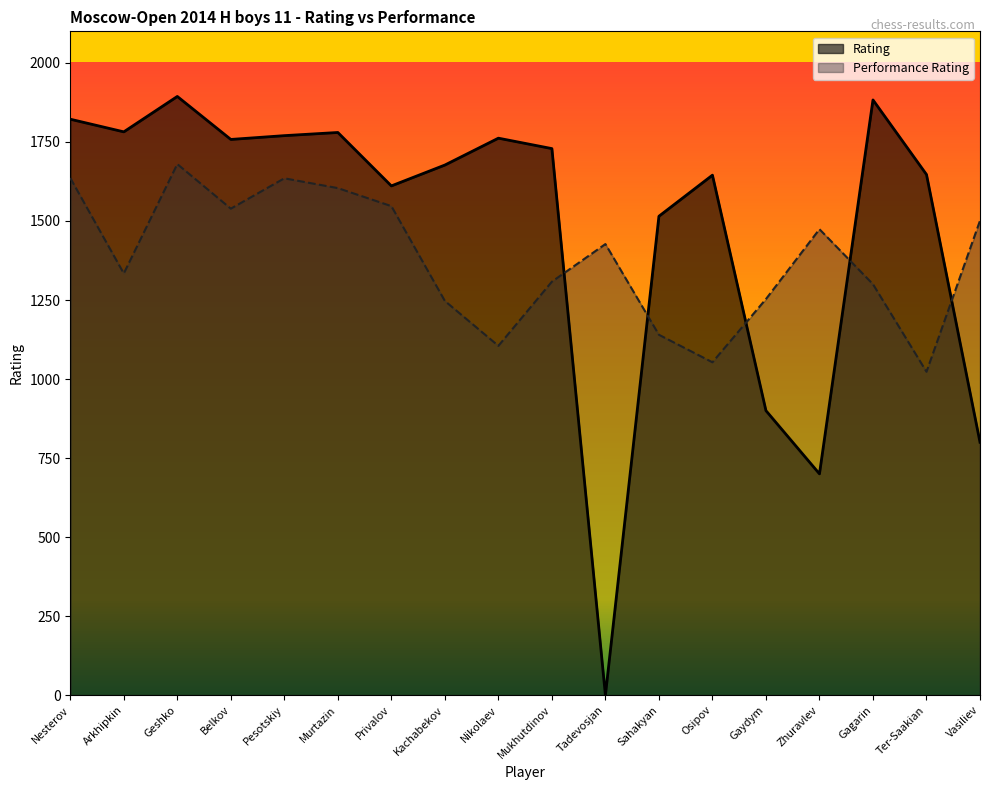

How many times do Rating and Performance Rating cross each other?

5